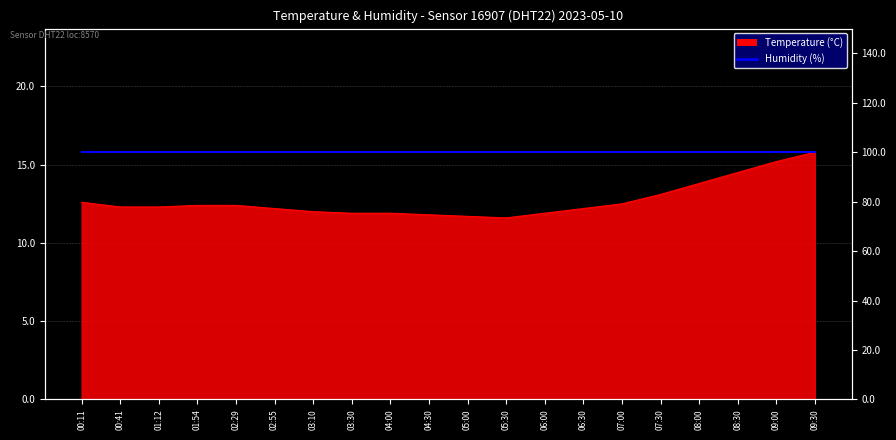

Rank the categories by value from lowest to highest.

05:30, 05:00, 04:30, 03:30, 04:00, 06:00, 03:10, 02:55, 06:30, 00:41, 01:12, 01:54, 02:29, 07:00, 00:11, 07:30, 08:00, 08:30, 09:00, 09:30